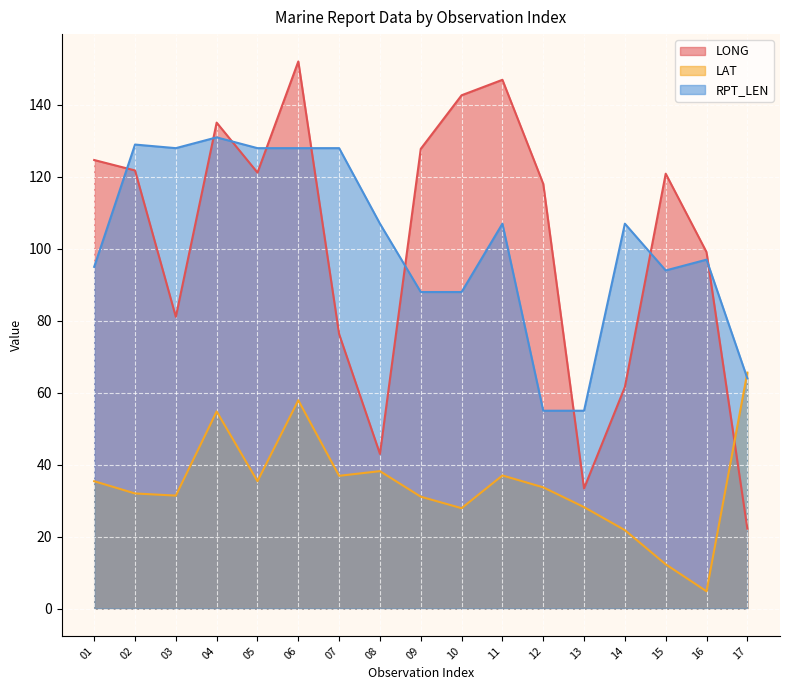

What is the difference between the maximum and second lowest values in the RPT_LEN series?

76.0